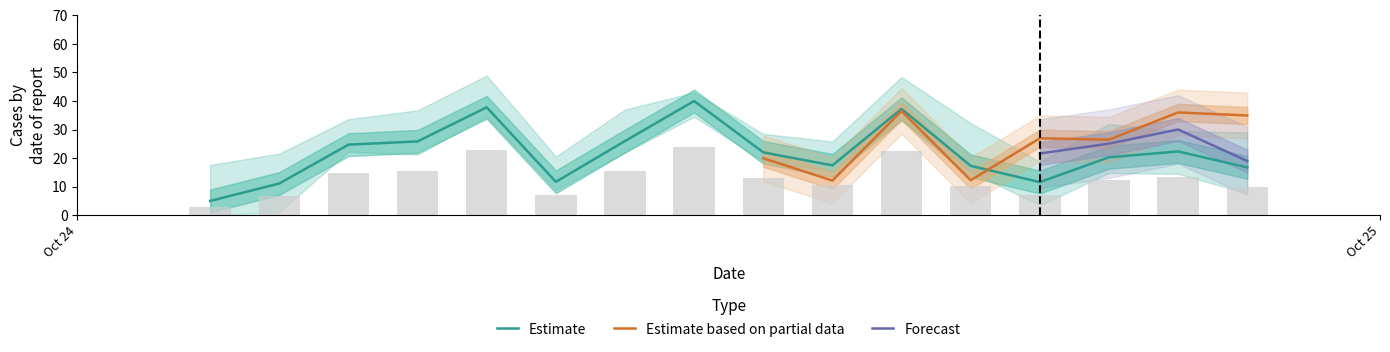

Are the bars horizontal?

No